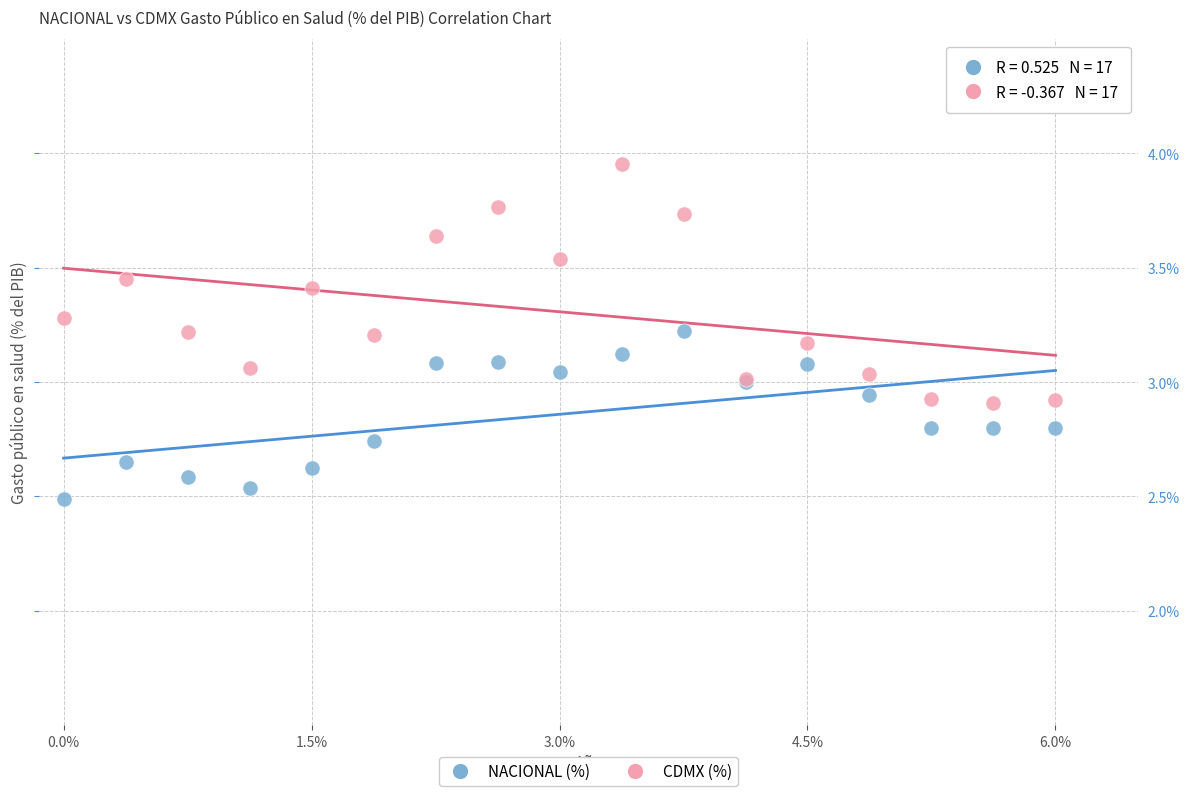

Which series contains the highest Y value?

CDMX (%)